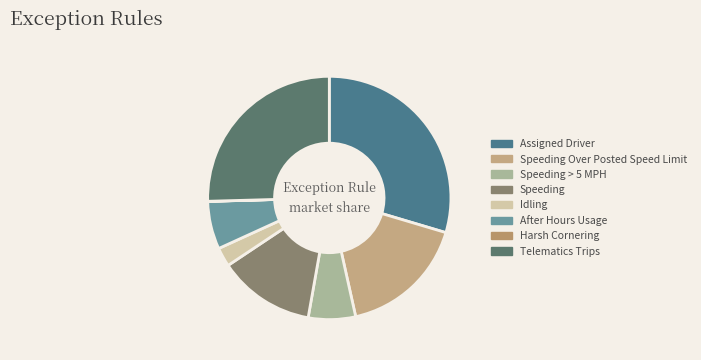

What portion of the pie excludes After Hours Usage?

93.6%